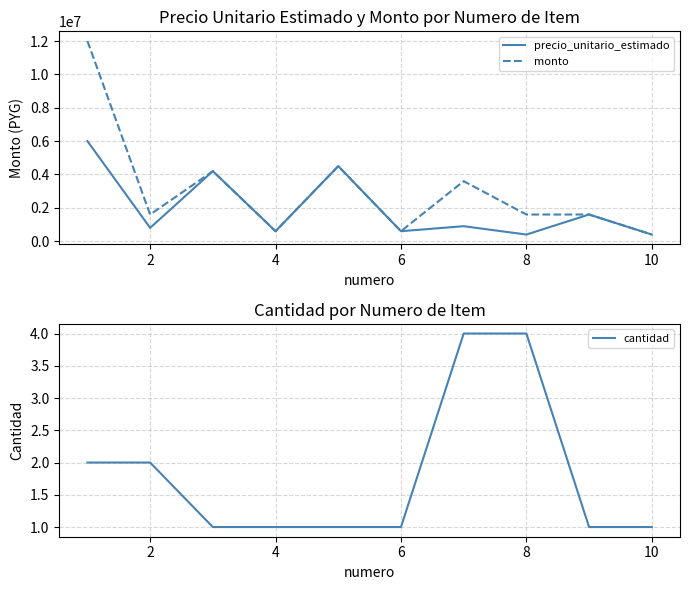

What is the highest value of the precio_unitario_estimado series?

6000000